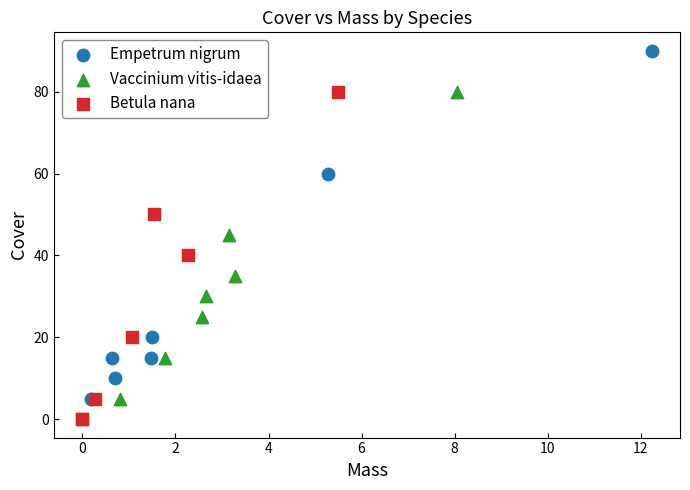

Which series reaches the maximum Y coordinate?

Empetrum nigrum